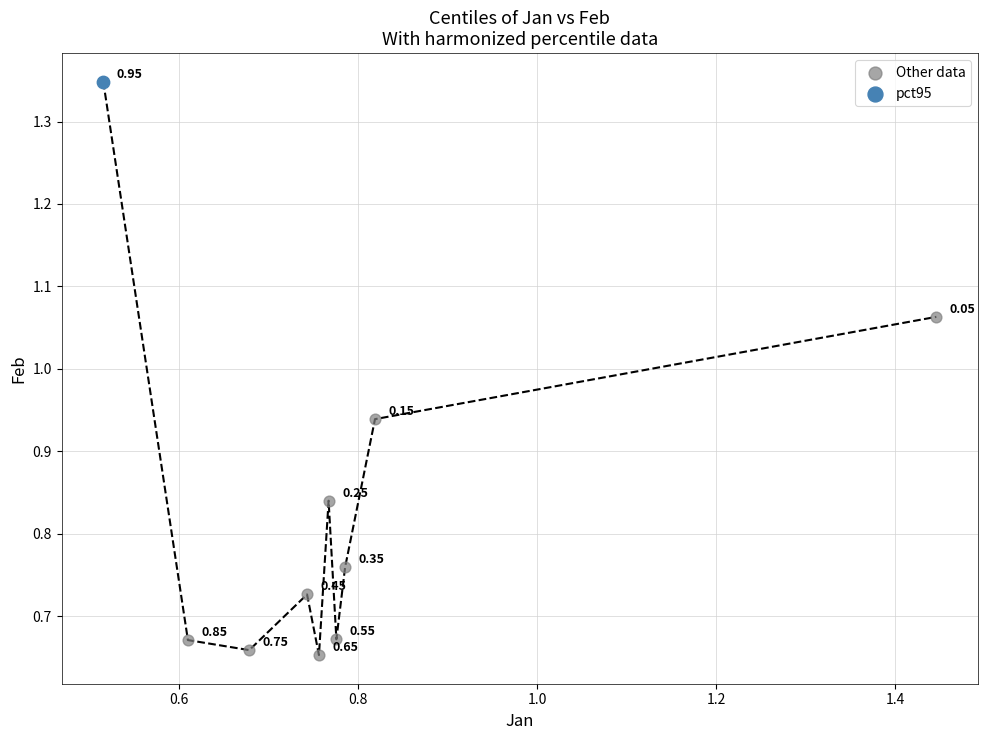

What are all the series names shown in the legend?

Other data, pct95